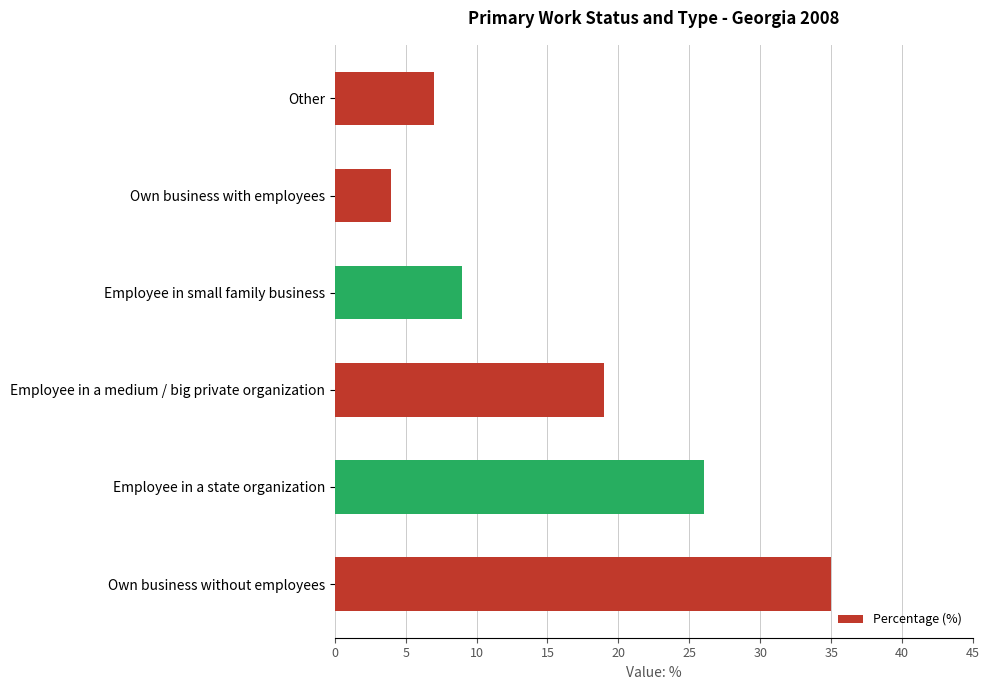

Where is the data nearest to the value 19?

Employee in a medium / big private organization